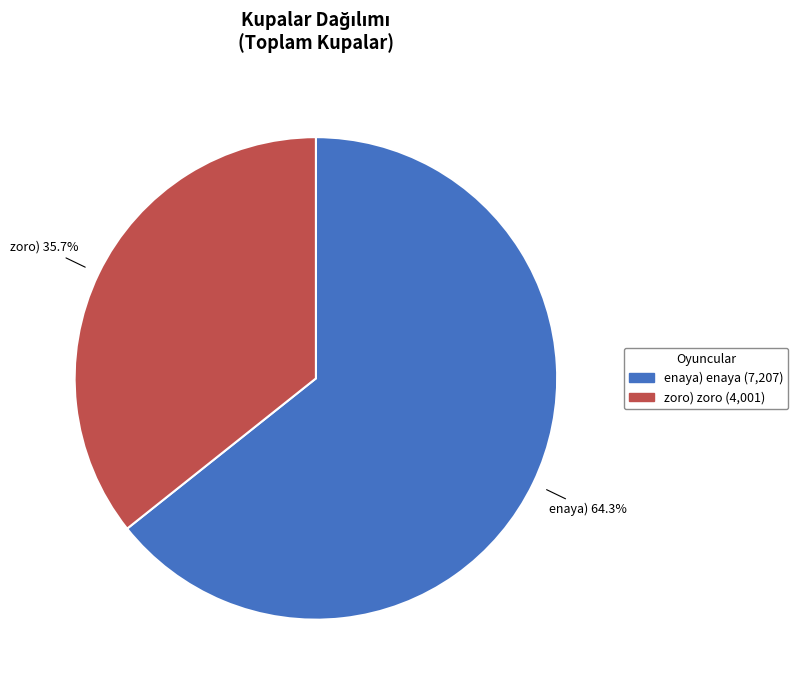

Does any single category account for the majority?

Yes